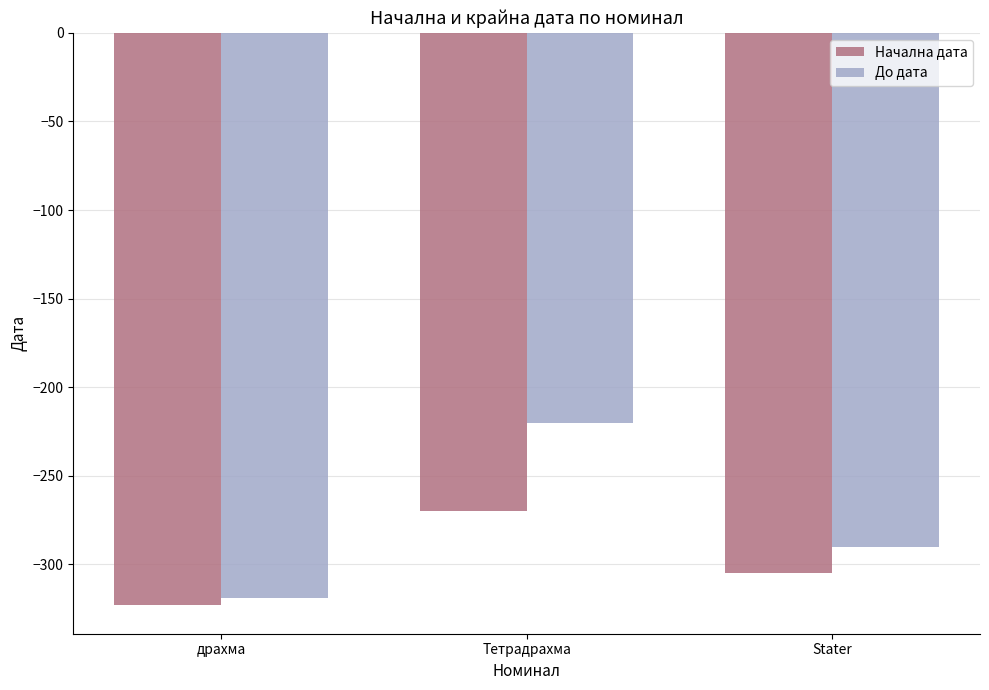

Rank the categories by До дата value from lowest to highest.

драхма, Stater, Тетрадрахма